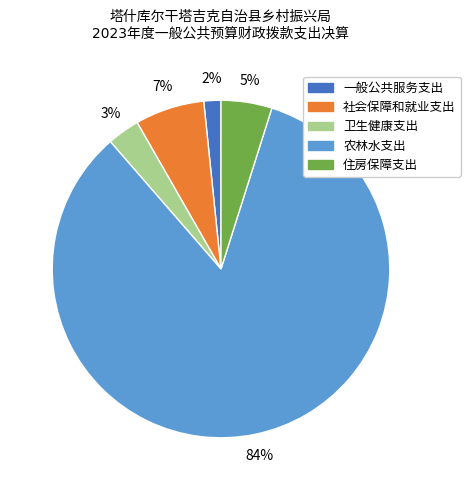

Does any single category account for the majority?

Yes